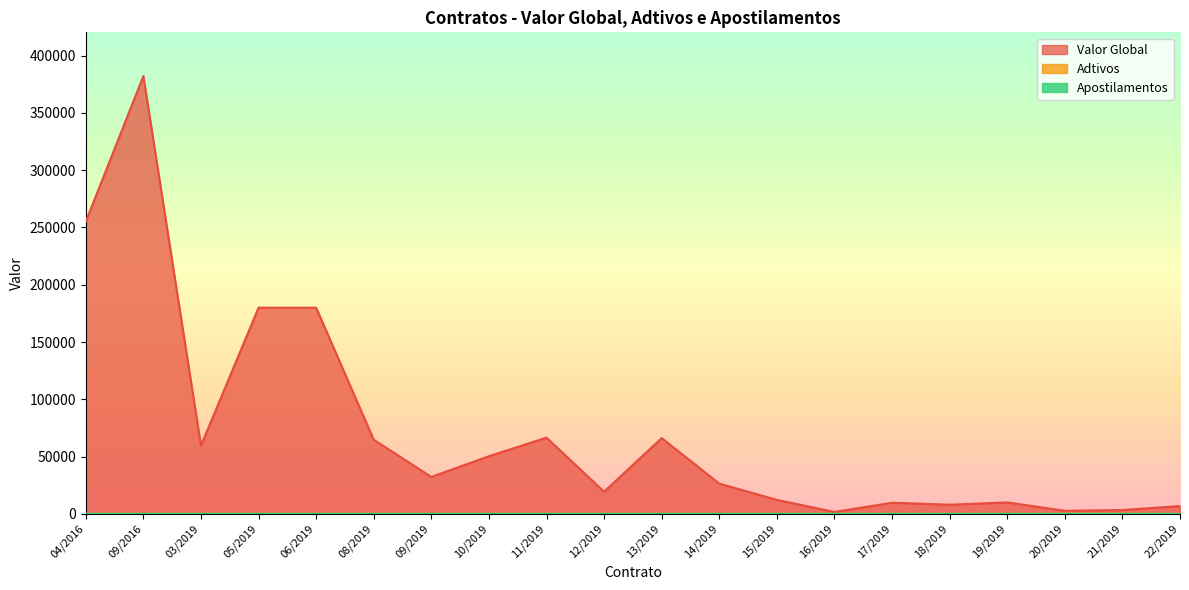

Between 20/2019 and 12/2019, which is larger?

12/2019